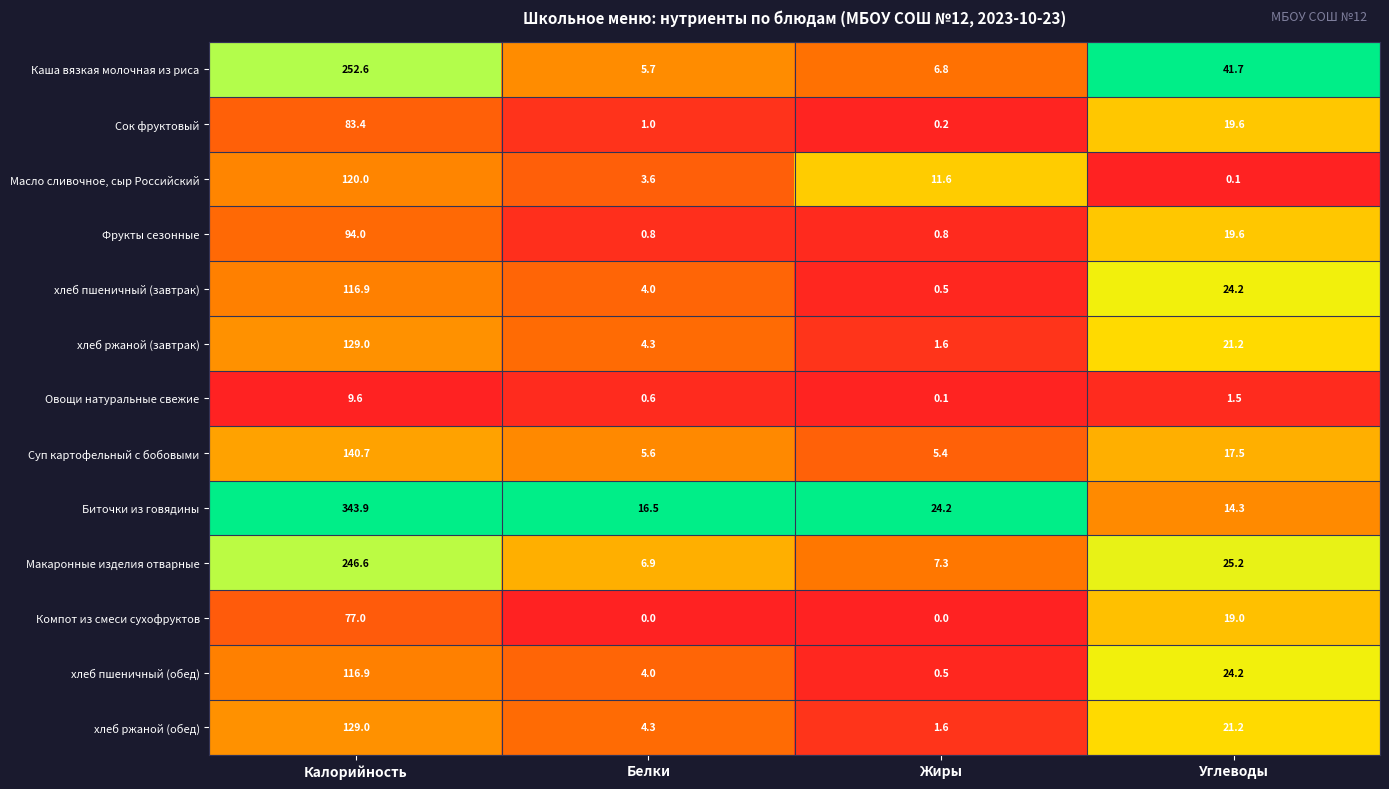

What is the approximate value of хлеб пшеничный (обед) at Жиры?

0.5